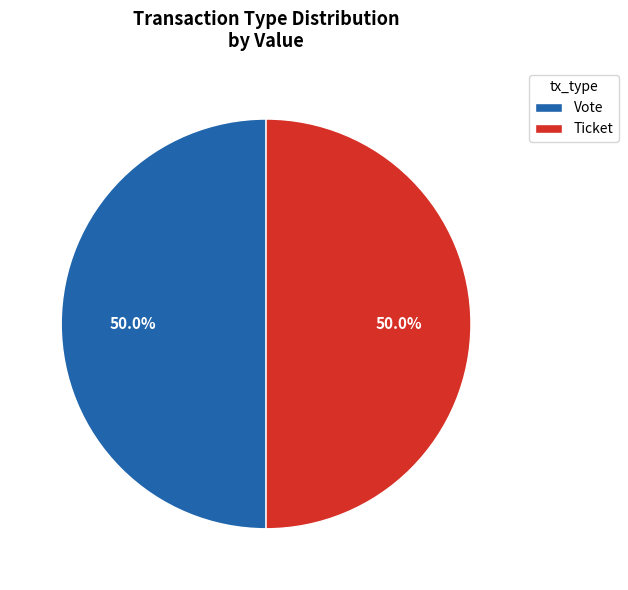

Approximately how many times larger is the value at Ticket compared to Vote?

1.0